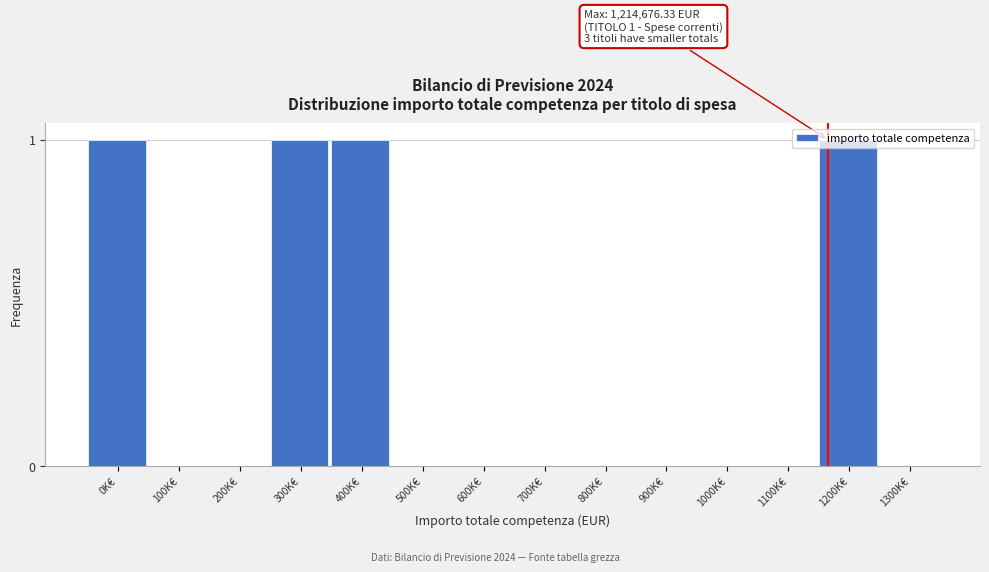

Is it true that the value at 300K€ is 1?

True